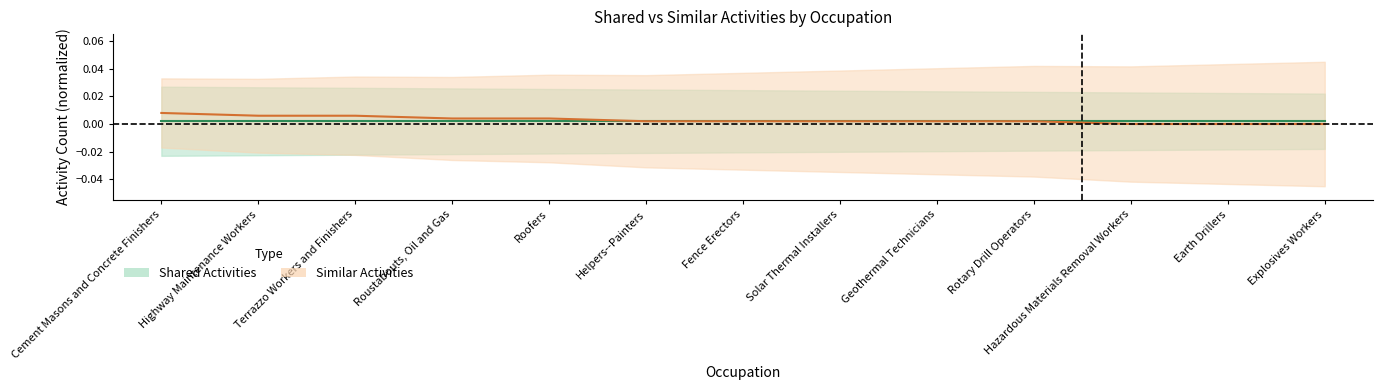

What is the label of the 11th point from the right?

Terrazzo Workers and Finishers